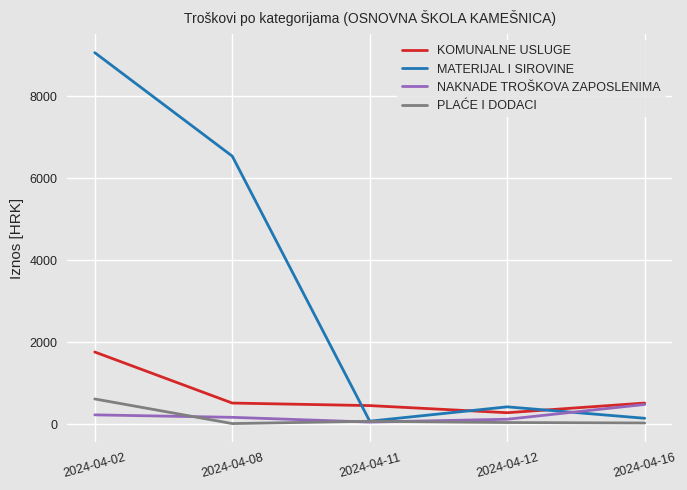

True or false: KOMUNALNE USLUGE has a value of 514.2 at 2024-04-16.

True